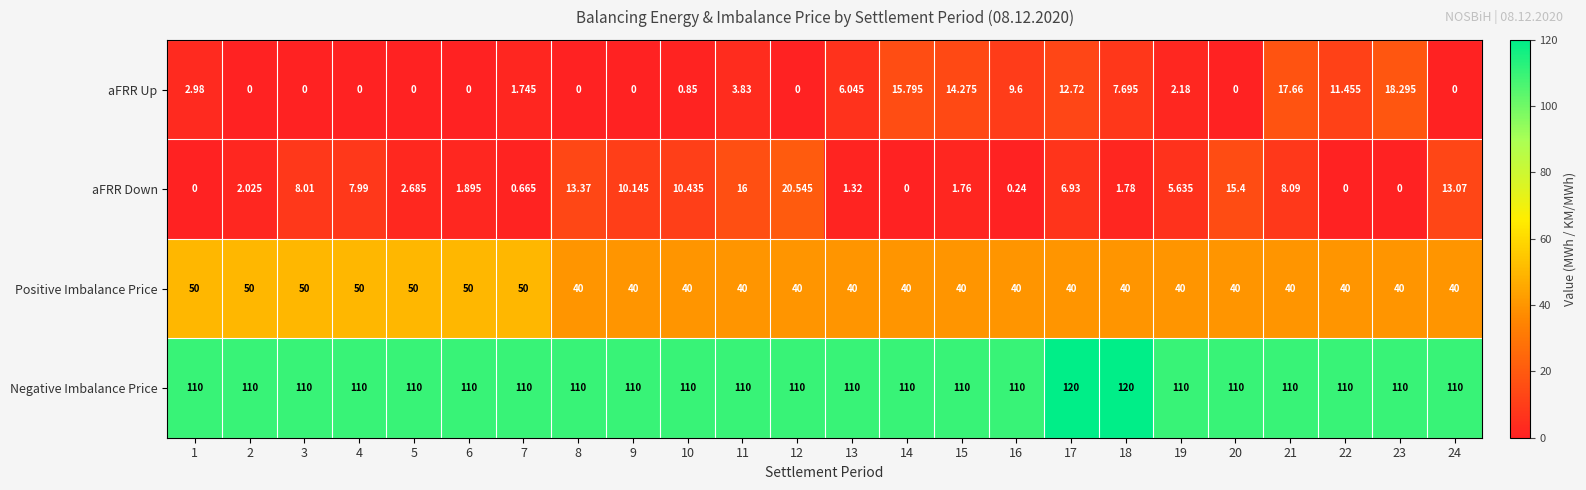

Which series has the widest spread of values?

aFRR Down